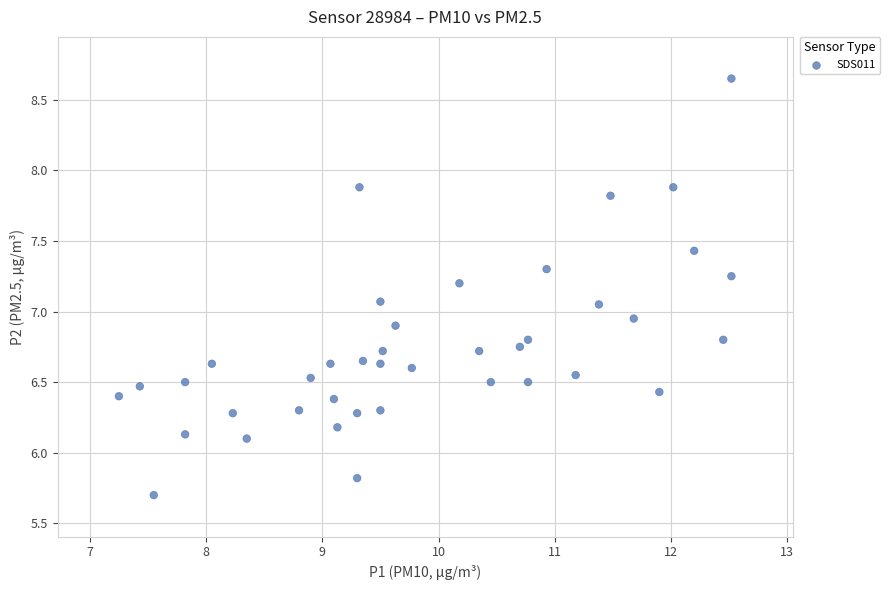

What is the range of X values (max minus min)?

5.3